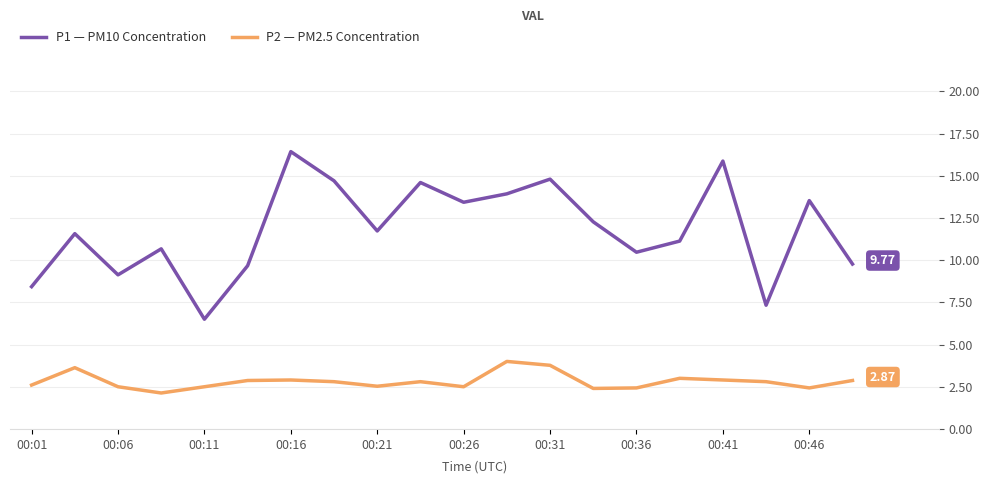

True or false: P1 — PM10 Concentration and P2 — PM2.5 Concentration cross at least once.

False